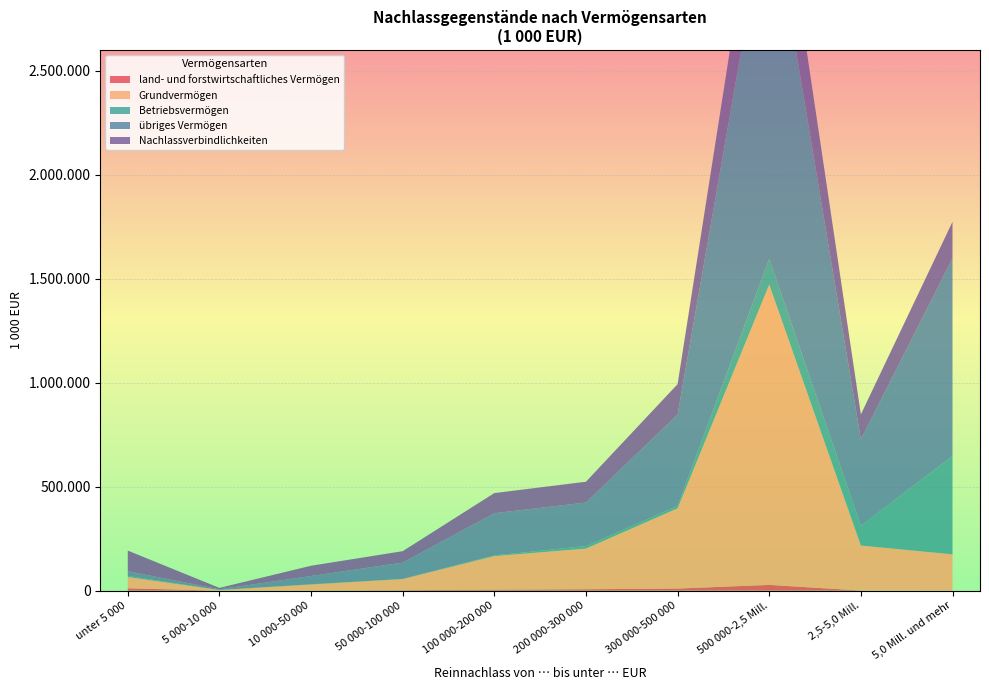

Reading left to right, transcribe all the data shown in this chart.

land- und forstwirtschaftliches Vermögen: 11388	6	809	2302	4779	6786	10058	27719	640	309
Grundvermögen: 54087	3105	28720	53392	161313	195602	385785	1444259	216317	174341
Betriebsvermögen: 5409	94	1090	631	3252	12138	11369	123468	94787	473392
übriges Vermögen: 22390	3644	39861	78472	203059	209465	439445	1772852	415839	949747
Nachlassverbindlichkeiten: 99439	6491	49313	55083	96846	99840	146467	436930	119884	176092